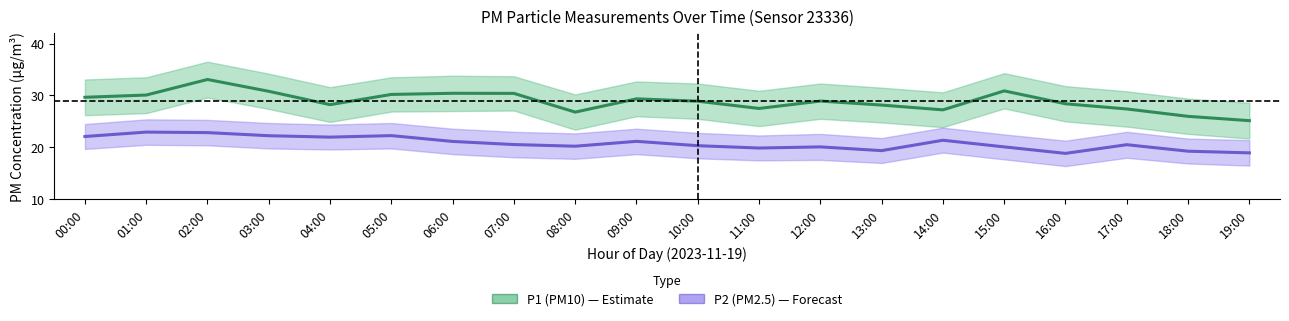

Reading left to right, list all the values displayed in this chart.

P1 (PM10): 29.6	30.1	33.1	30.8	28.2	30.2	30.4	30.4	26.8	29.4	28.9	27.5	28.9	28.1	27.2	30.9	28.4	27.4	26.0	25.1
P2 (PM2.5): 22.1	22.9	22.9	22.2	22.0	22.3	21.1	20.6	20.2	21.2	20.3	19.9	20.1	19.4	21.4	20.1	18.9	20.5	19.3	18.9